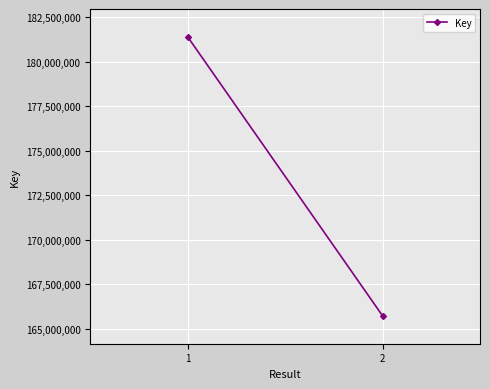

What is the change in value from 1 to 2?

-15657494